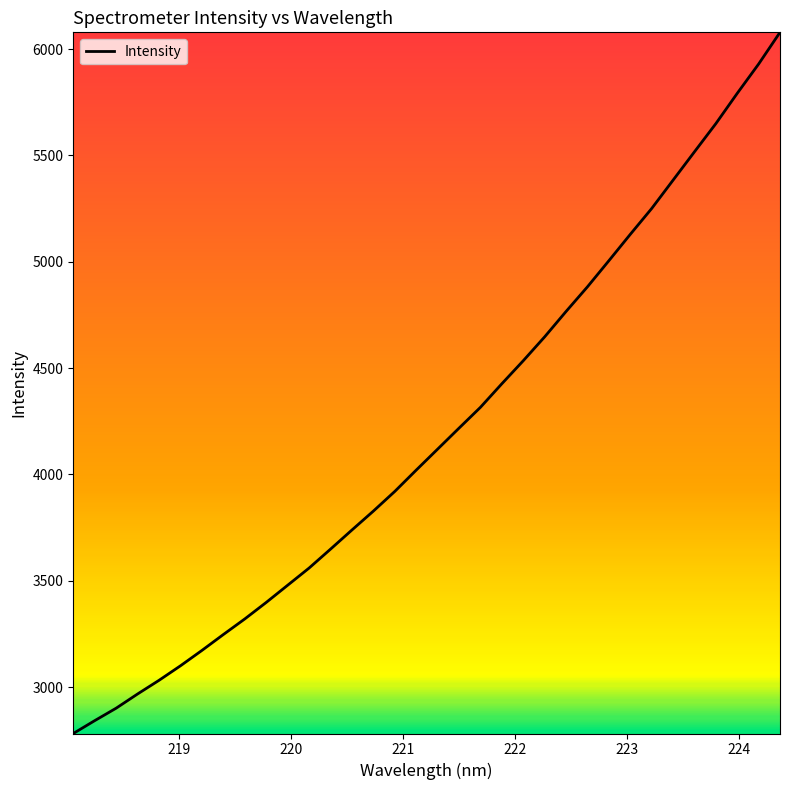

What is the maximum value shown in the chart?

6078.5